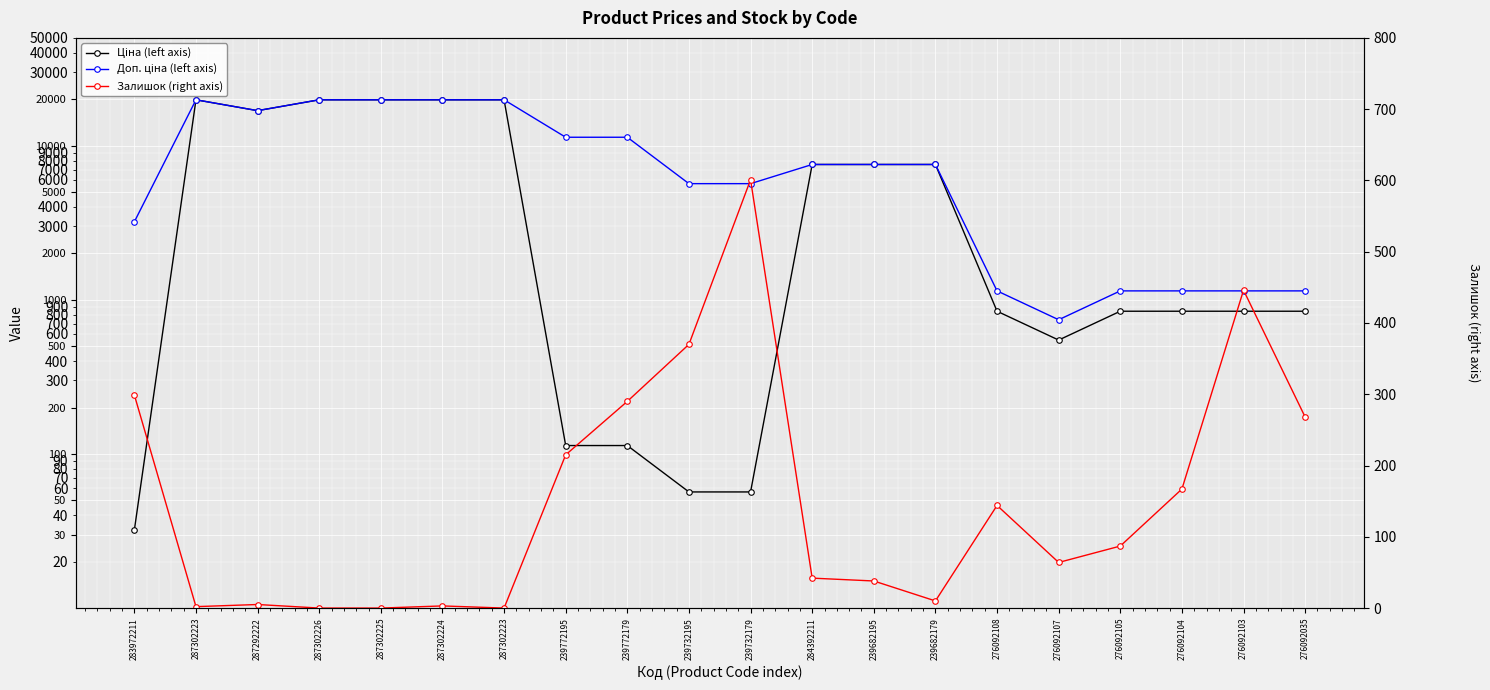

Reading left to right, what are all the values shown in this chart?

Ціна (left axis): 32.0	19831.1	16863.2	19831.1	19831.1	19831.1	19831.1	113.3	113.3	56.7	56.7	7545.9	7545.9	7545.9	842.8	547.8	842.8	842.8	842.8	842.8
Доп. ціна (left axis): 3205.0	19831.1	16863.2	19831.1	19831.1	19831.1	19831.1	11334.0	11334.0	5667.0	5667.0	7545.9	7545.9	7545.9	1142.1	742.0	1142.1	1142.1	1142.1	1142.1
Залишок (right axis): 299.0	2.0	5.0	0.0	0.0	3.0	0.0	215.0	290.0	370.0	601.0	42.0	38.0	10.0	144.0	64.0	87.0	167.0	446.0	268.0